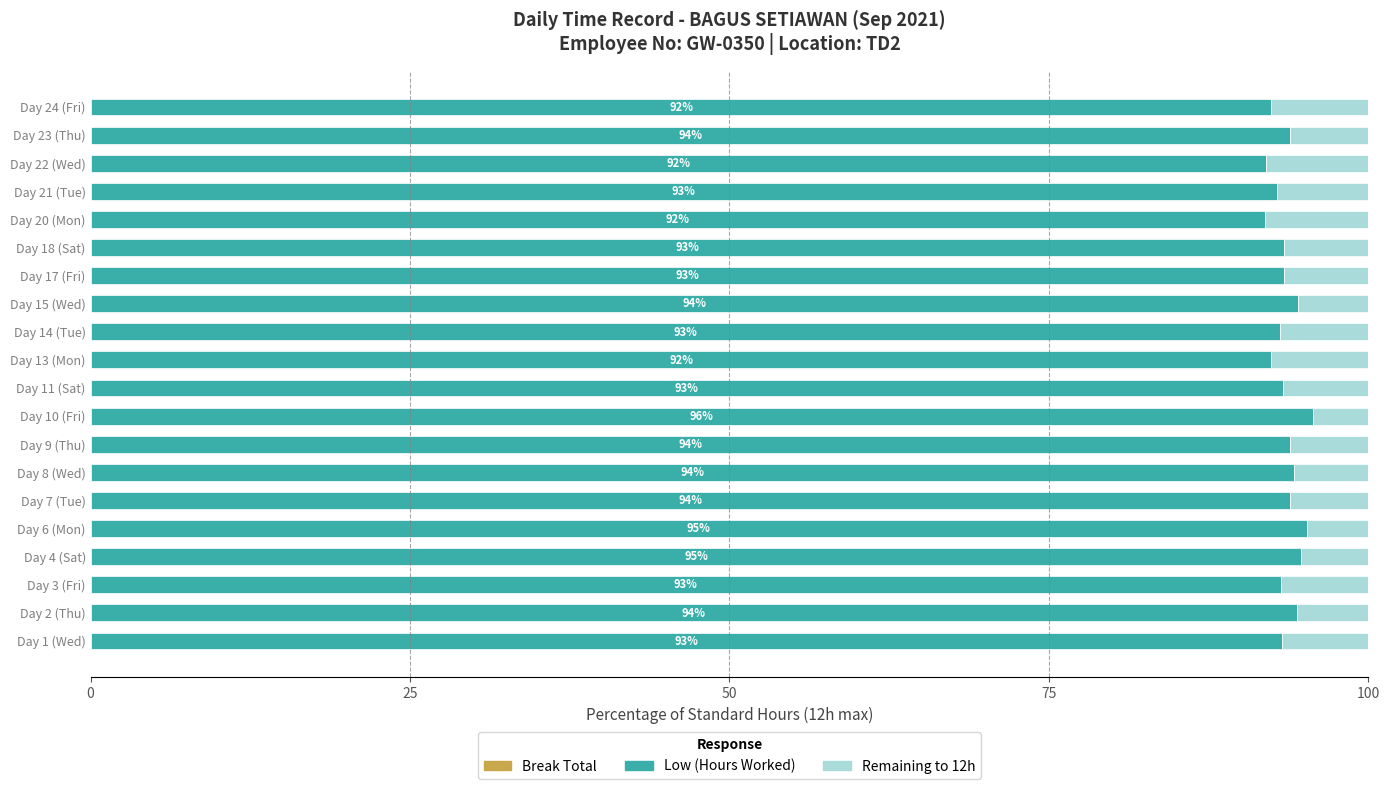

What is the total value across all series at Day 3 (Fri)?

100.0